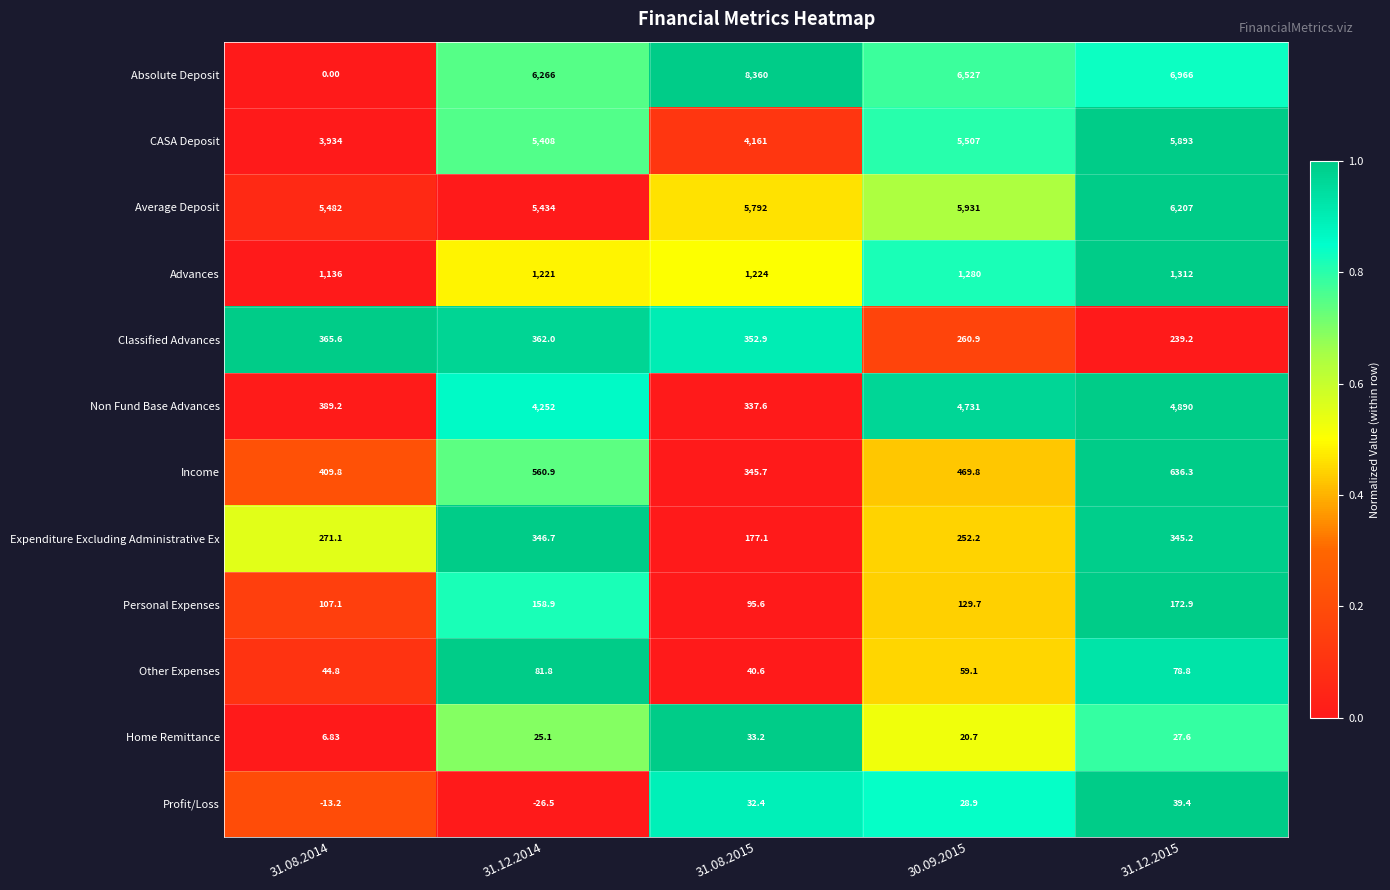

At which category is the sum across all series the highest?

31.12.2015